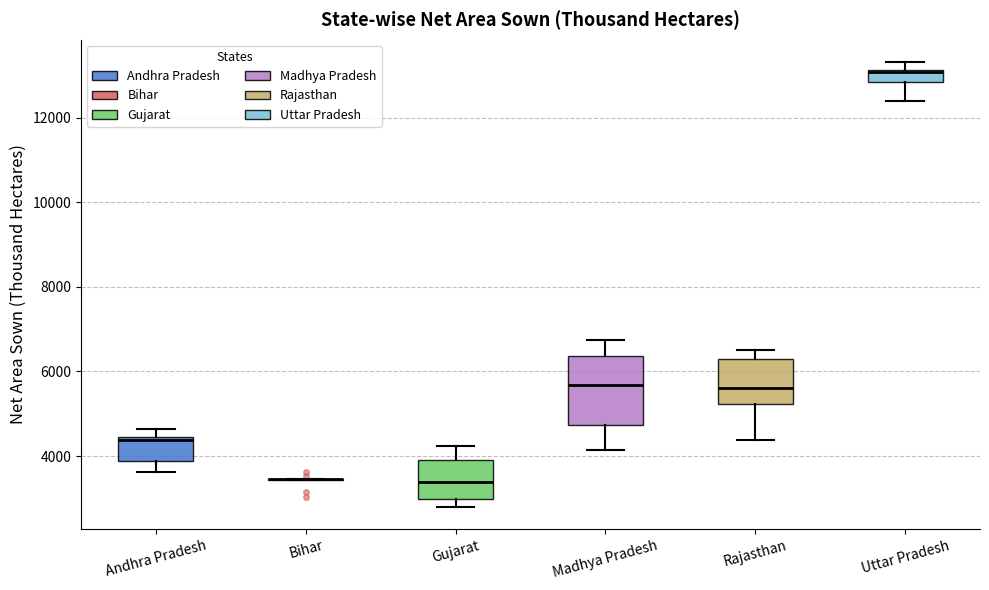

Where is the upper edge of the box for Andhra Pradesh on the y-axis? The values are not printed on the chart, so give them approximately, as read against the axis.

4400